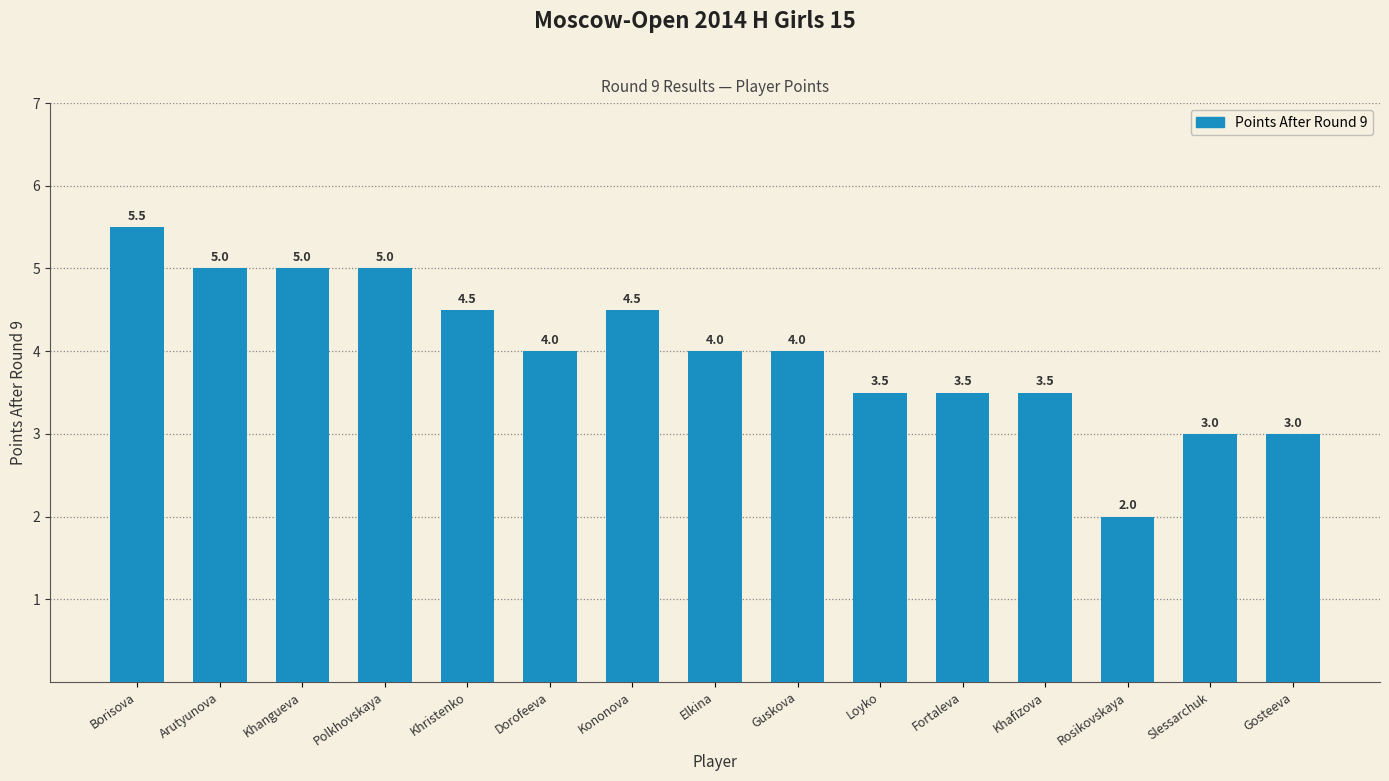

What is the approximate value at Gosteeva?

3.0